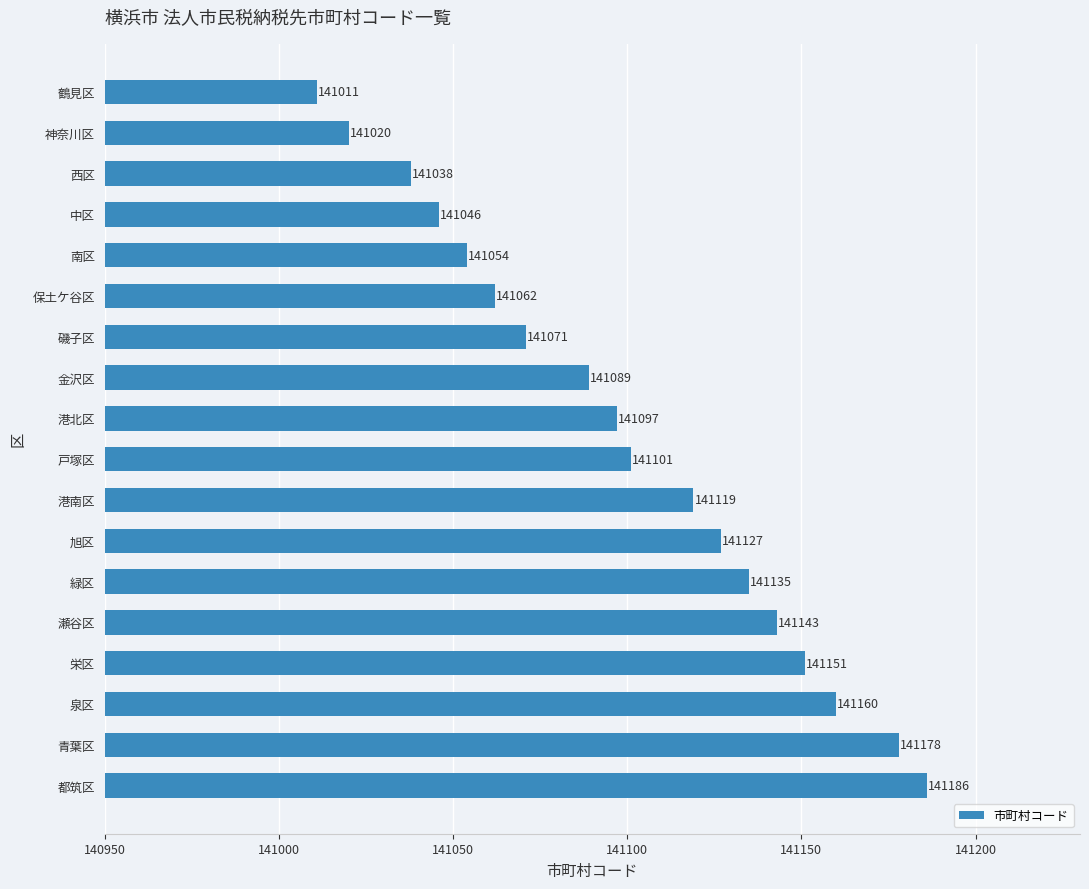

The chart shows a value of 141143 at 瀬谷区. True or false?

True